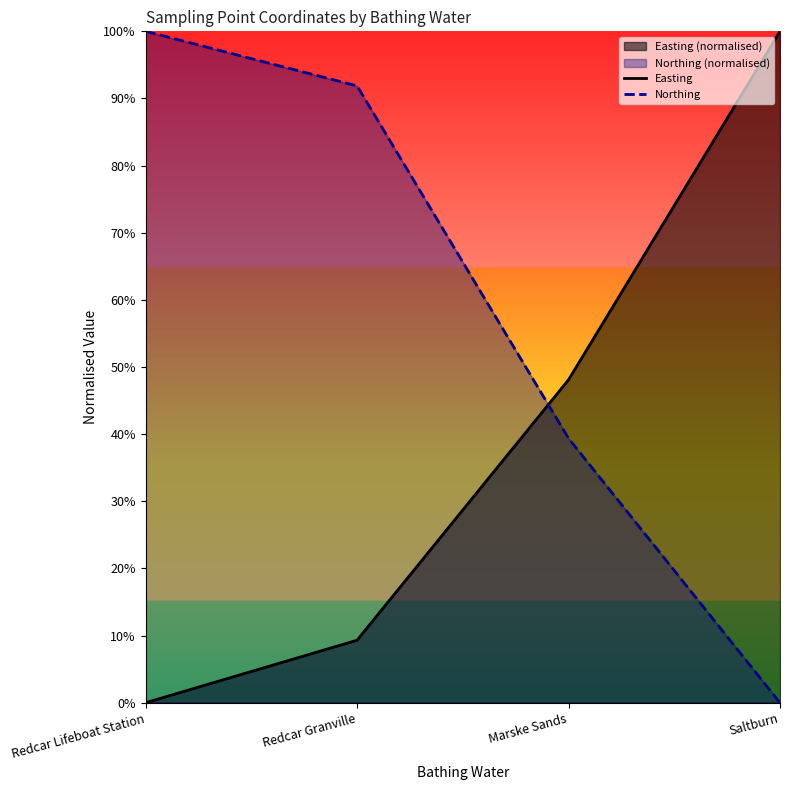

The value of Easting at Redcar Lifeboat Station is -0.6. True or false?

False